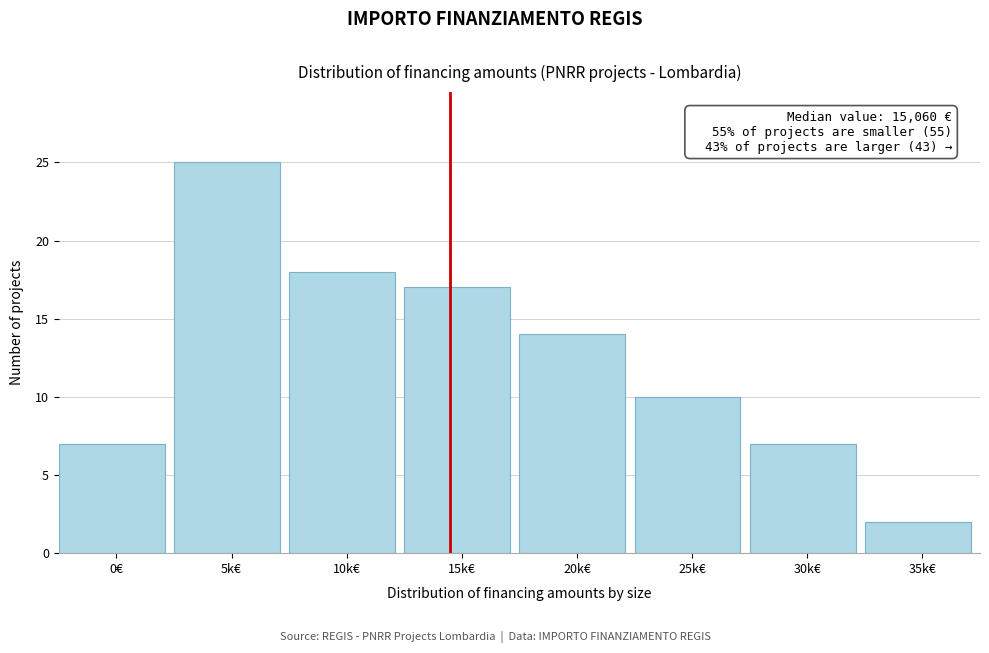

Reading left to right, extract all data points from this chart.

0€=7	5k€=25	10k€=18	15k€=17	20k€=14	25k€=10	30k€=7	35k€=2